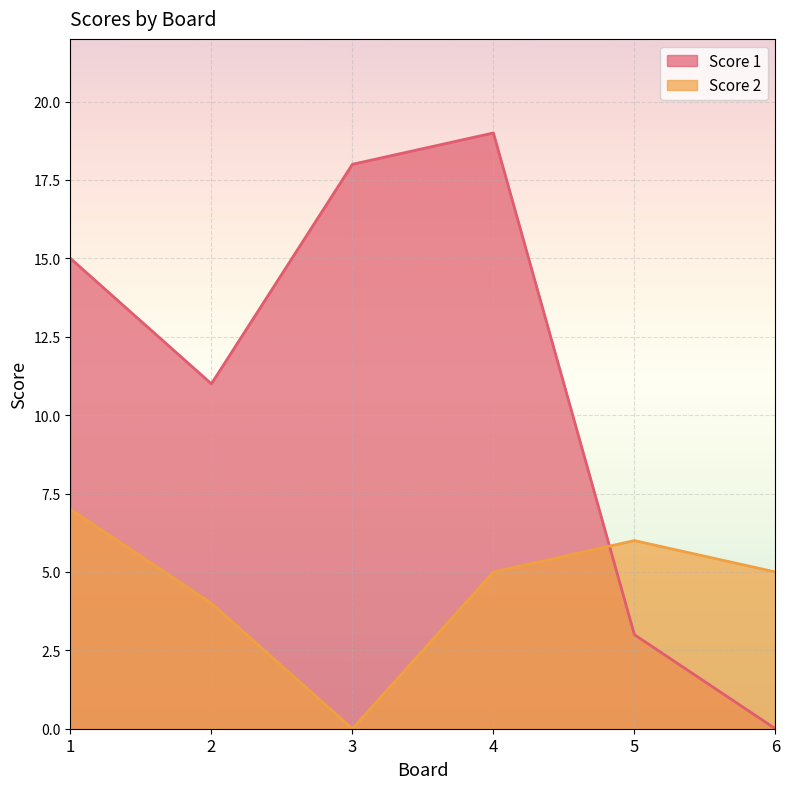

Which series has the widest spread of values?

Score 1